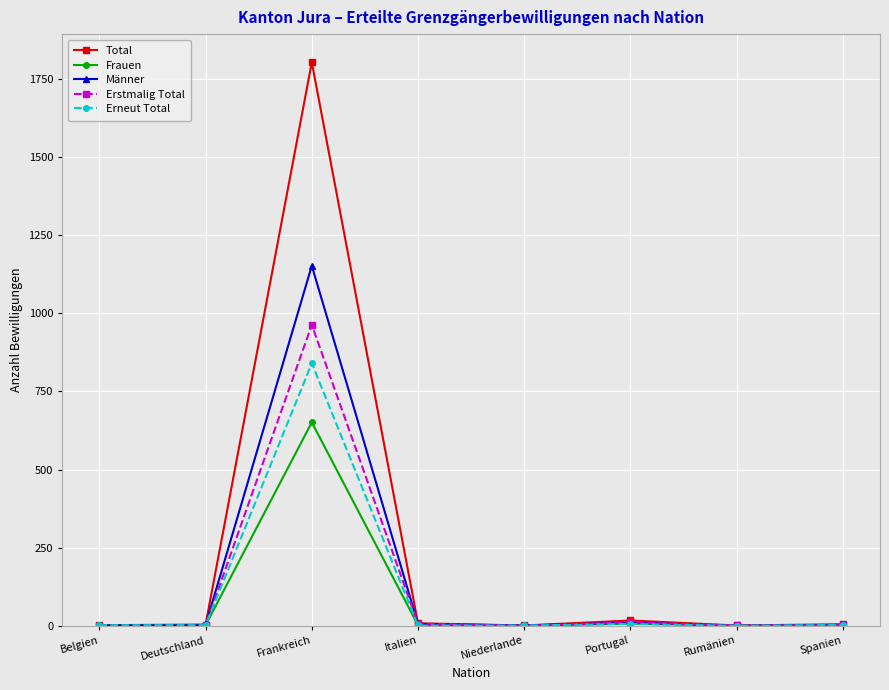

Count the number of categories in the chart.

8